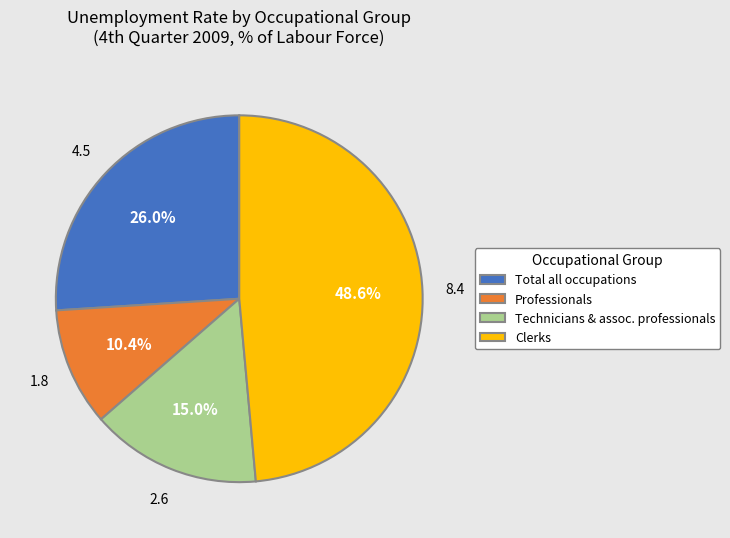

Is there a majority slice in this chart?

No